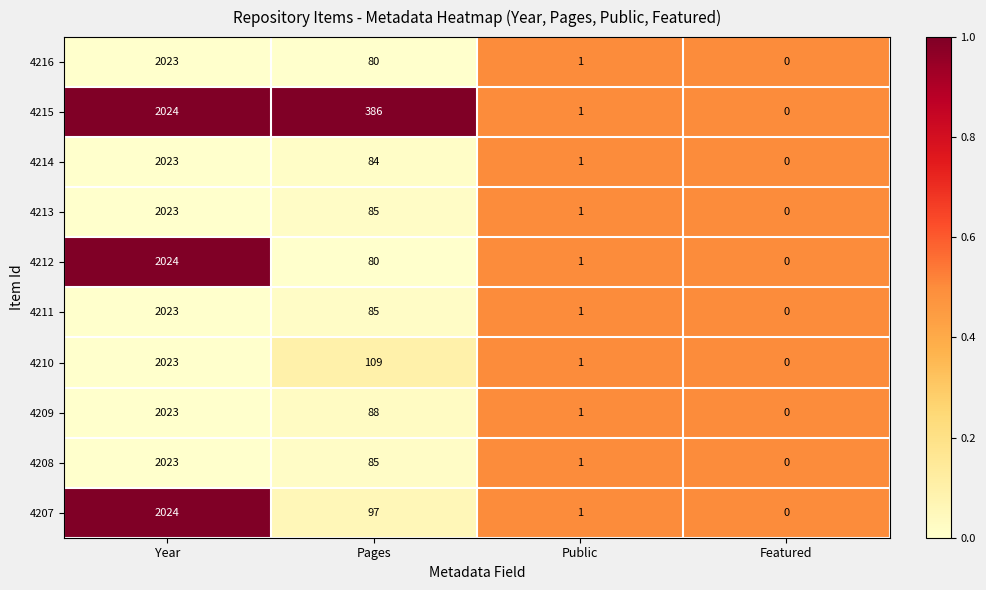

Which category has the highest value in the 4211 series?

Year